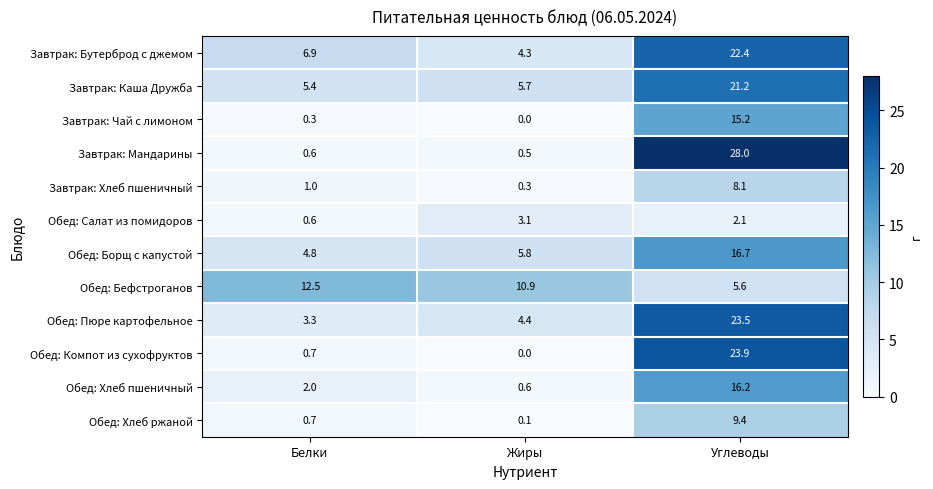

What is the difference between the highest and lowest values at Белки?

12.2